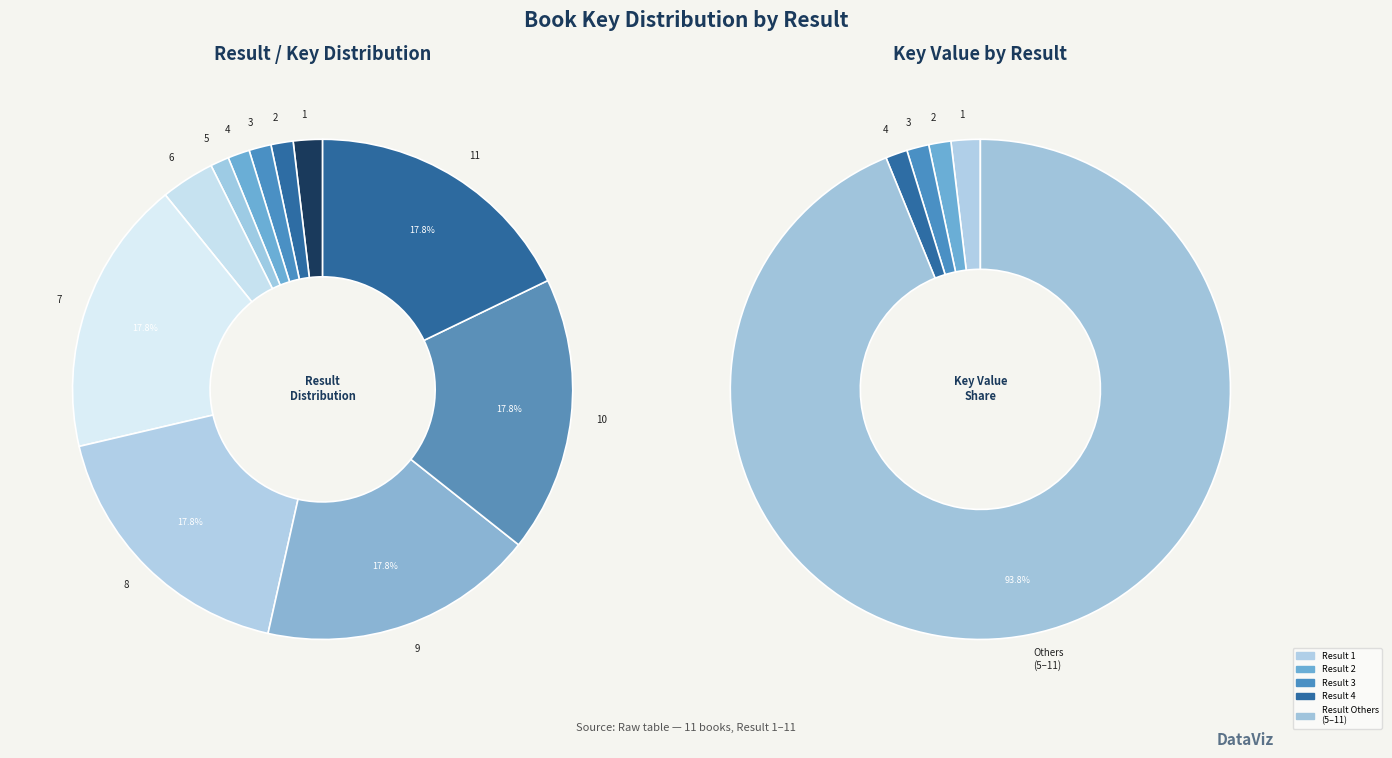

Does 8 account for over 50% of the chart?

No